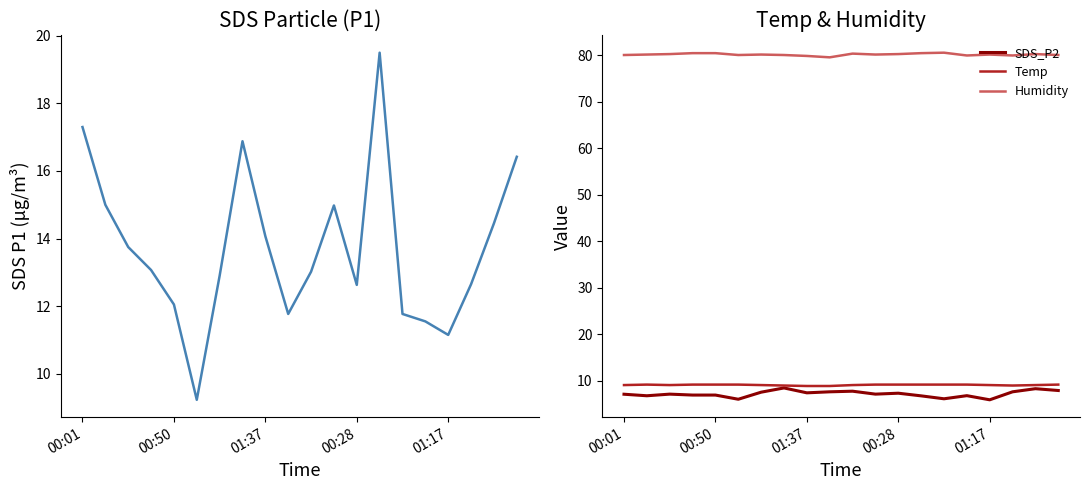

Rank the series by their maximum value, from lowest to highest.

SDS_P2, Temp, SDS_P1, Humidity